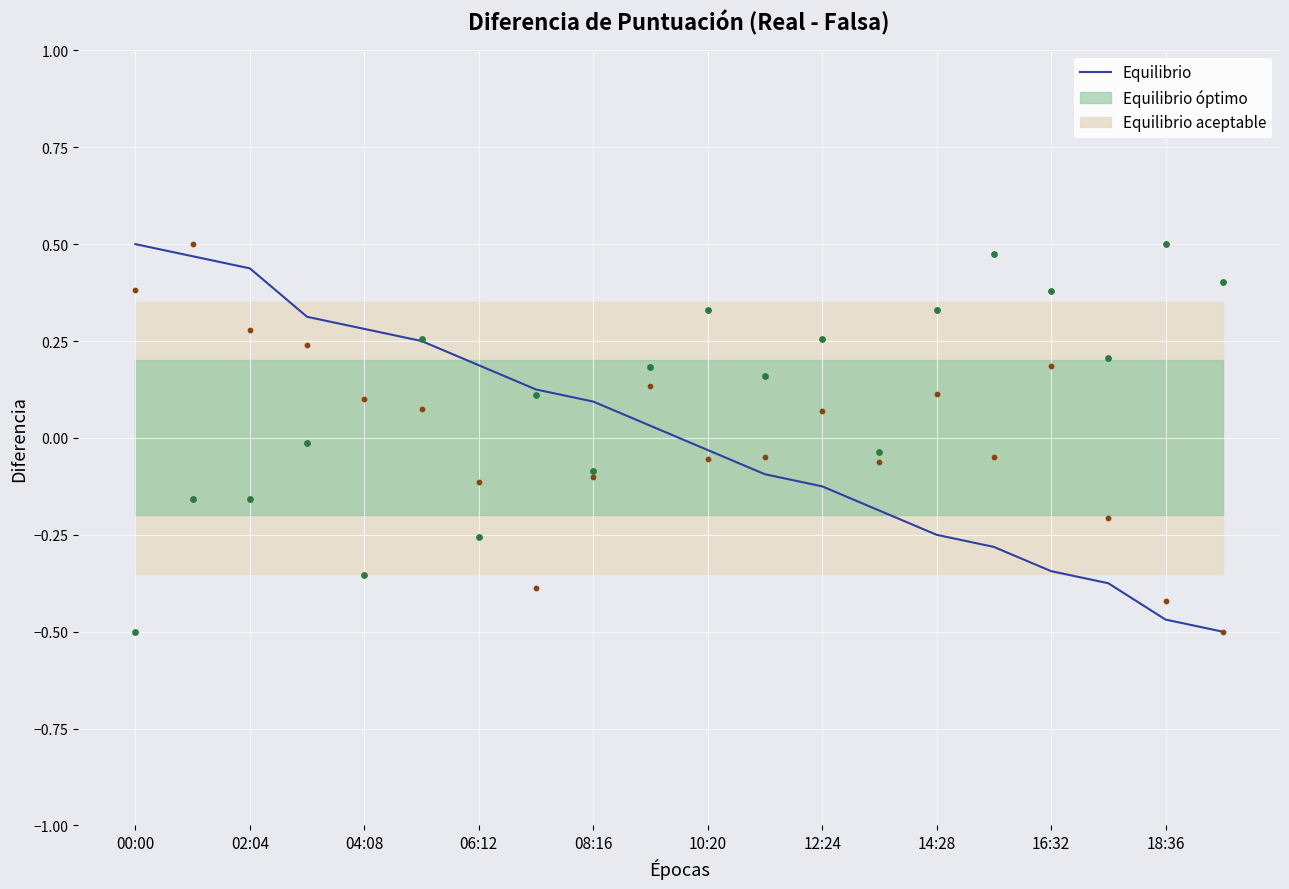

The value of Equilibrio at 06:12 is 0.3. True or false?

False